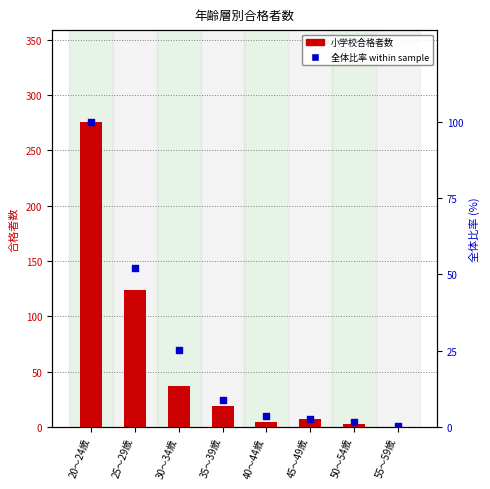

Is the value of 合格者数 (小学校) at 30～34歳 greater than the value of 全体比率 within sample at 45～49歳?

Yes